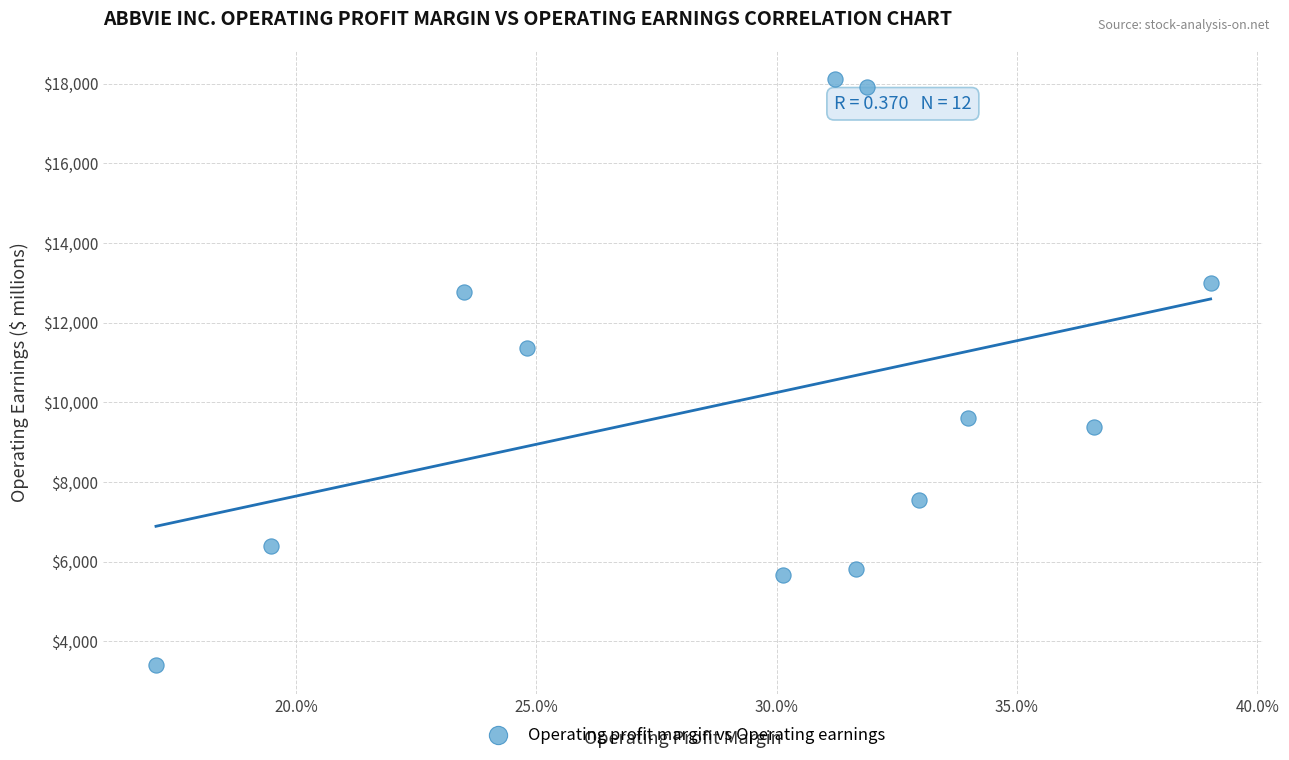

What is the range of Y values (max minus min)?

14706